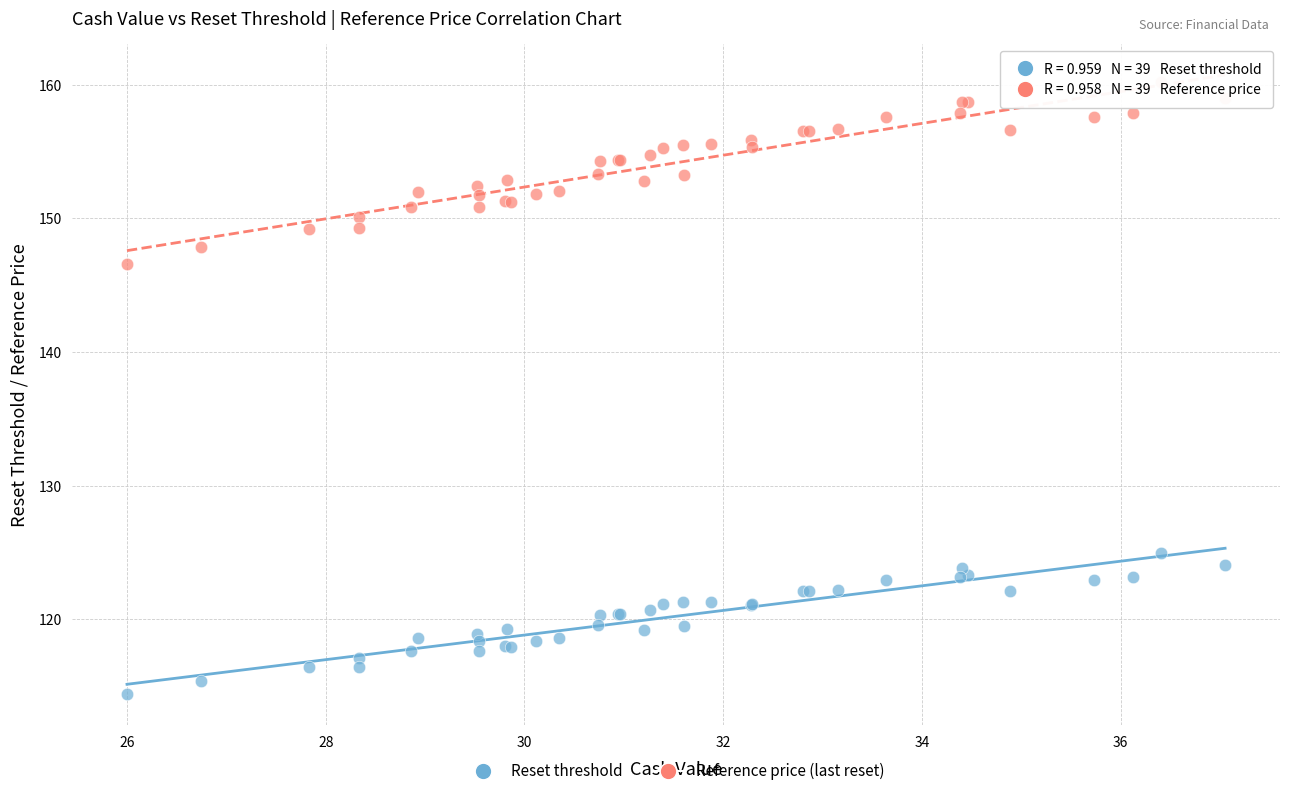

Which series reaches the minimum Y coordinate?

Reset threshold